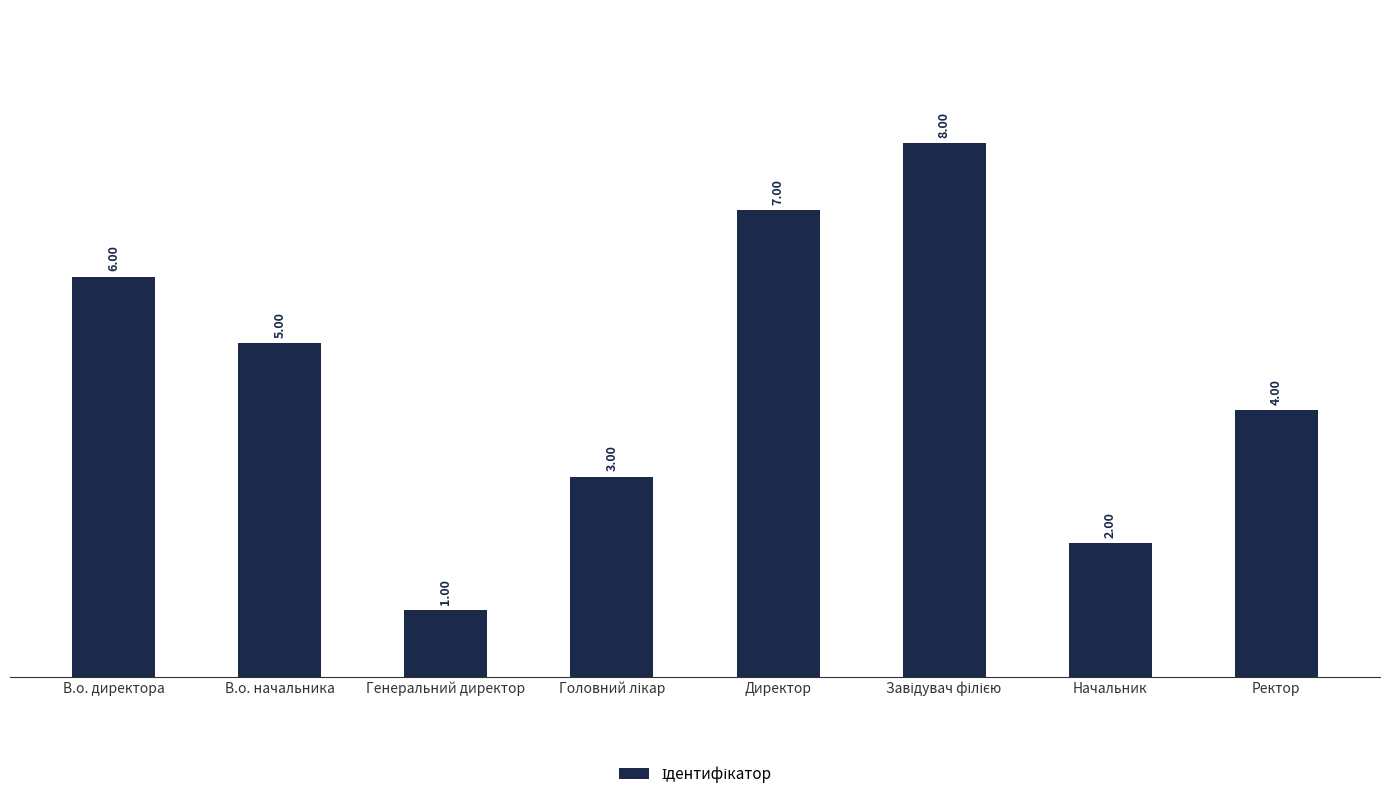

The value at Директор is 7. True or false?

True